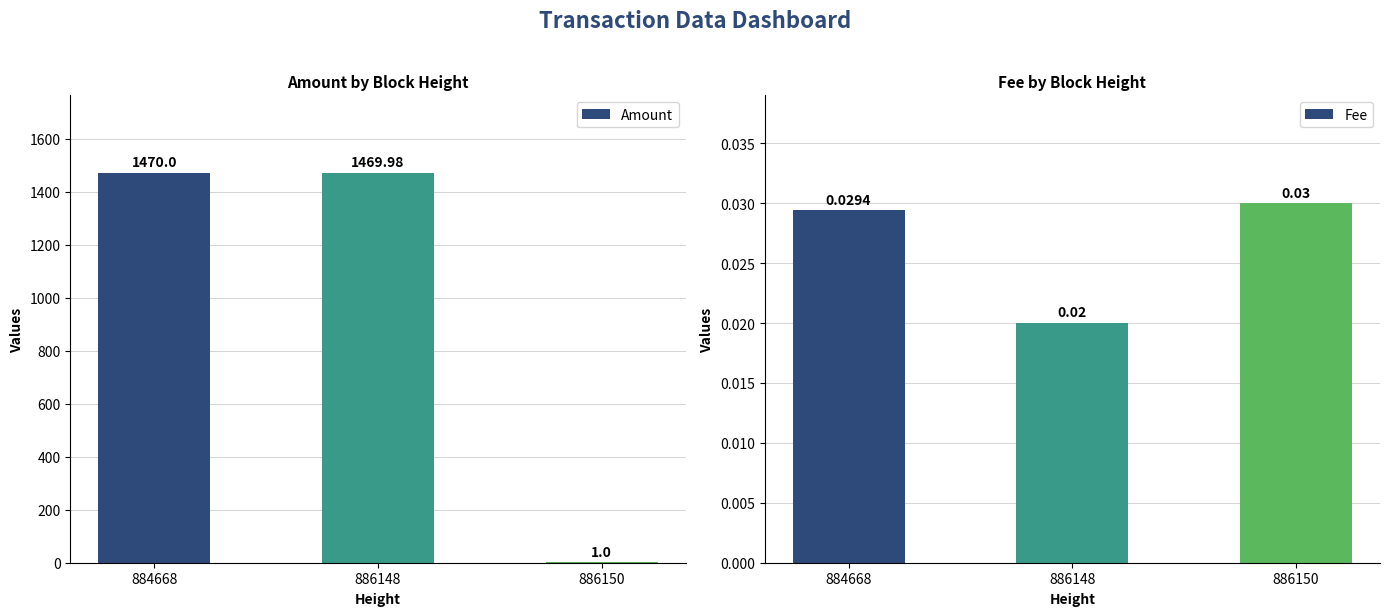

Which series has the largest total across all categories?

Amount